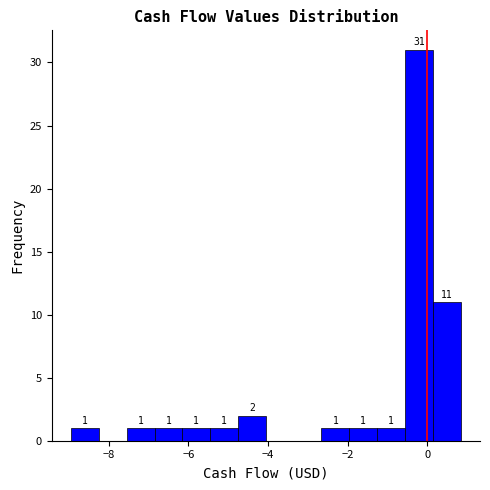

Read against the x-axis, roughly where is the centre of the tallest bar?

-0.2